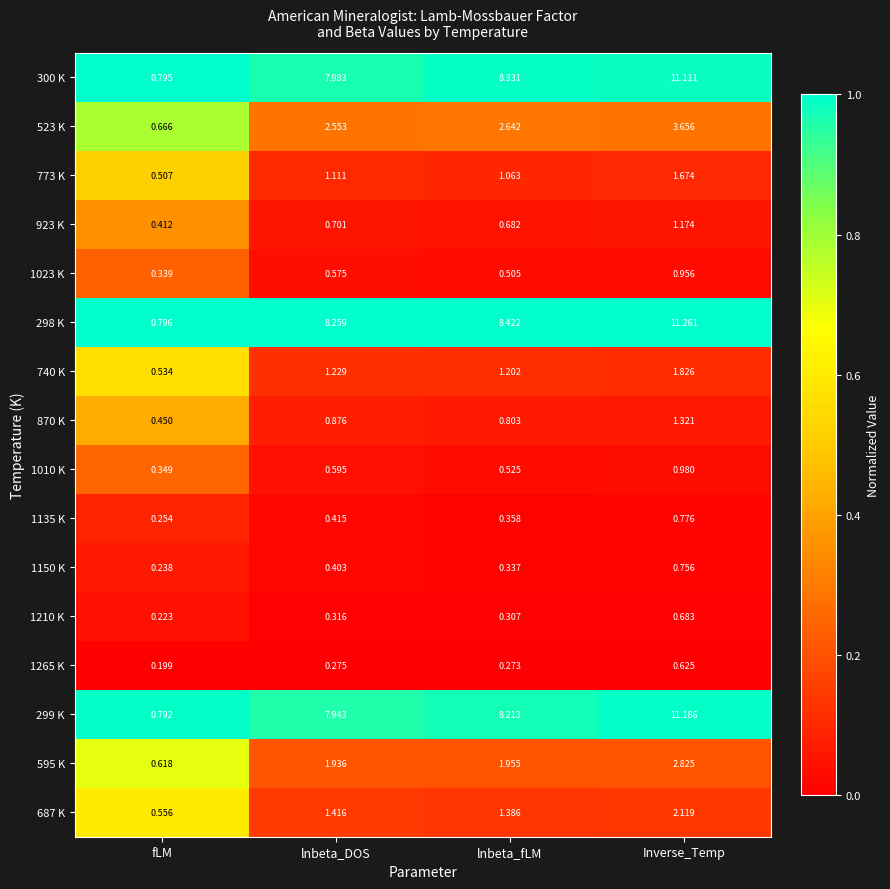

Rank the categories by 299 K value from lowest to highest.

fLM, lnbeta_DOS, lnbeta_fLM, Inverse_Temp